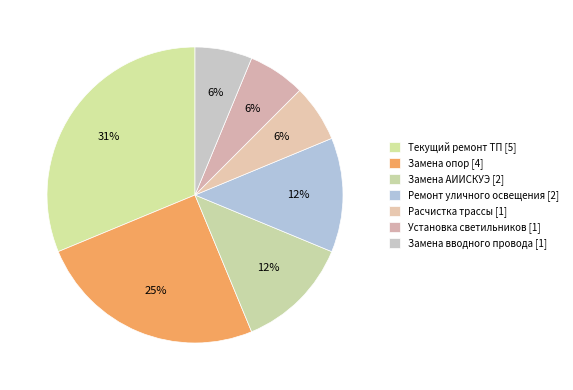

Is there a majority slice in this chart?

No